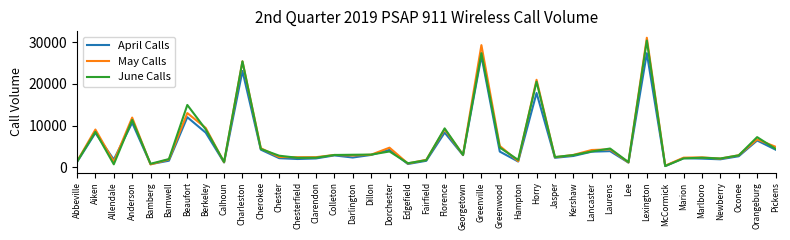

What is the minimum value for June Calls?

263